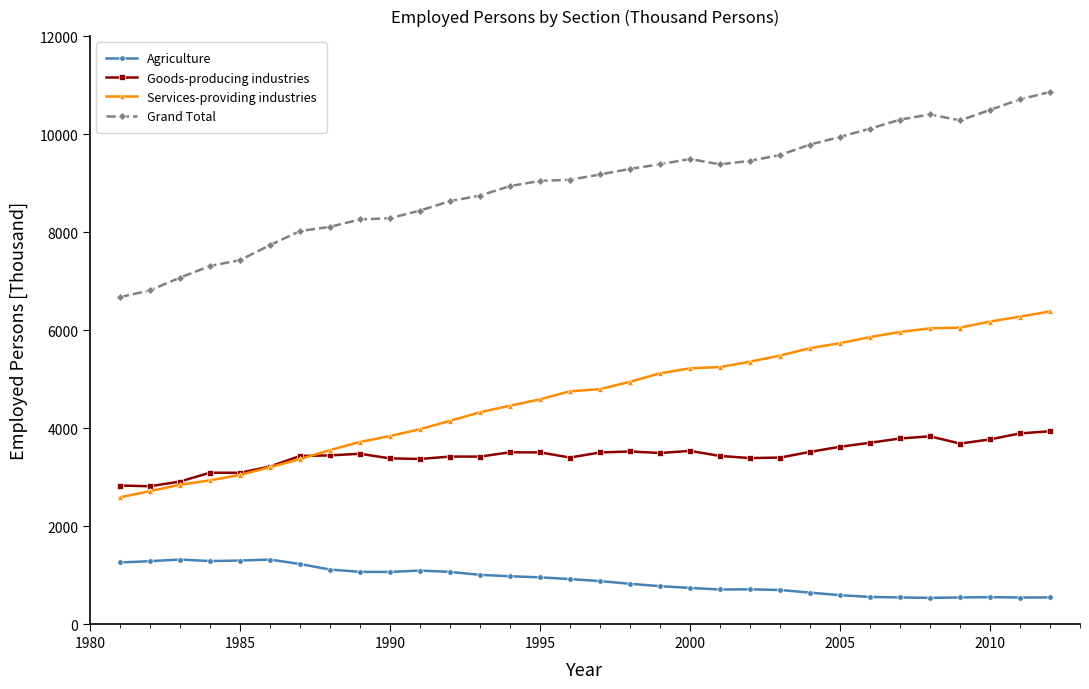

What is the difference between the maximum and second lowest values in the Grand Total series?

4049